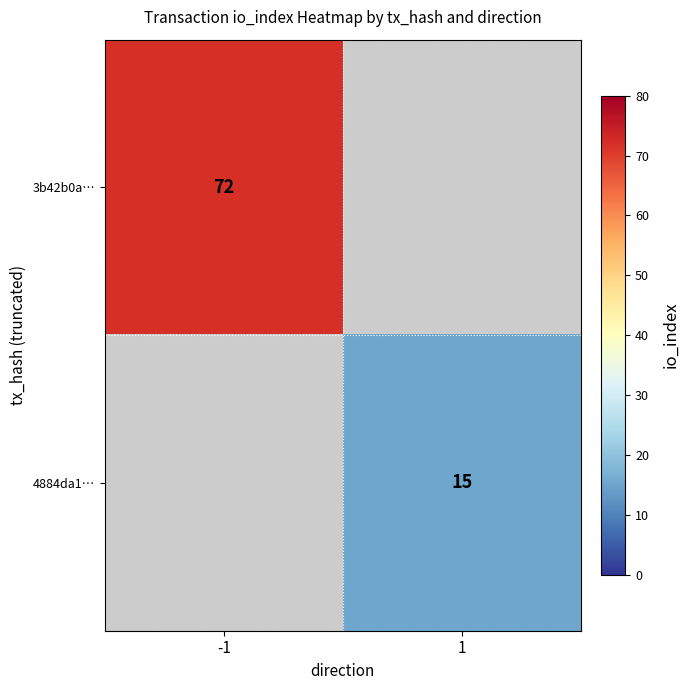

True or false: 4884da1… has a value of 15 at 1.

True